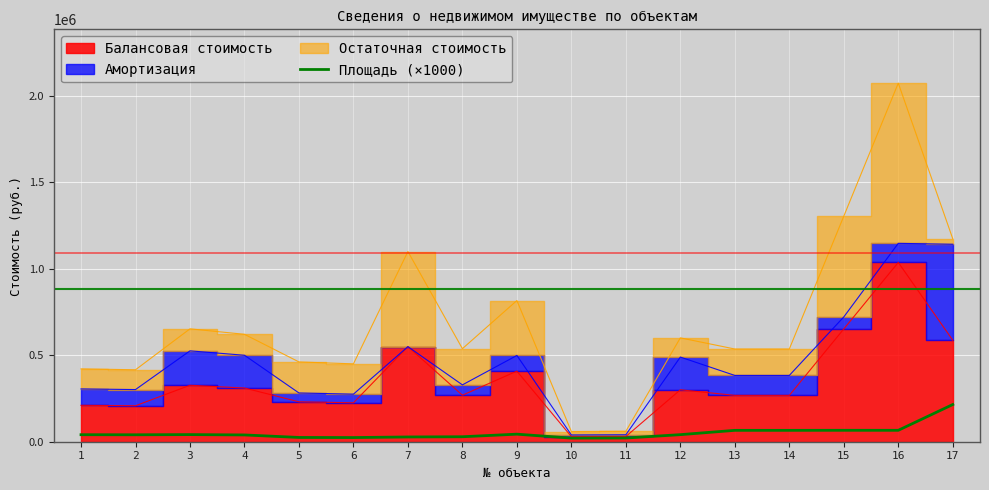

The chart shows a value of 41200 at 3. True or false?

True